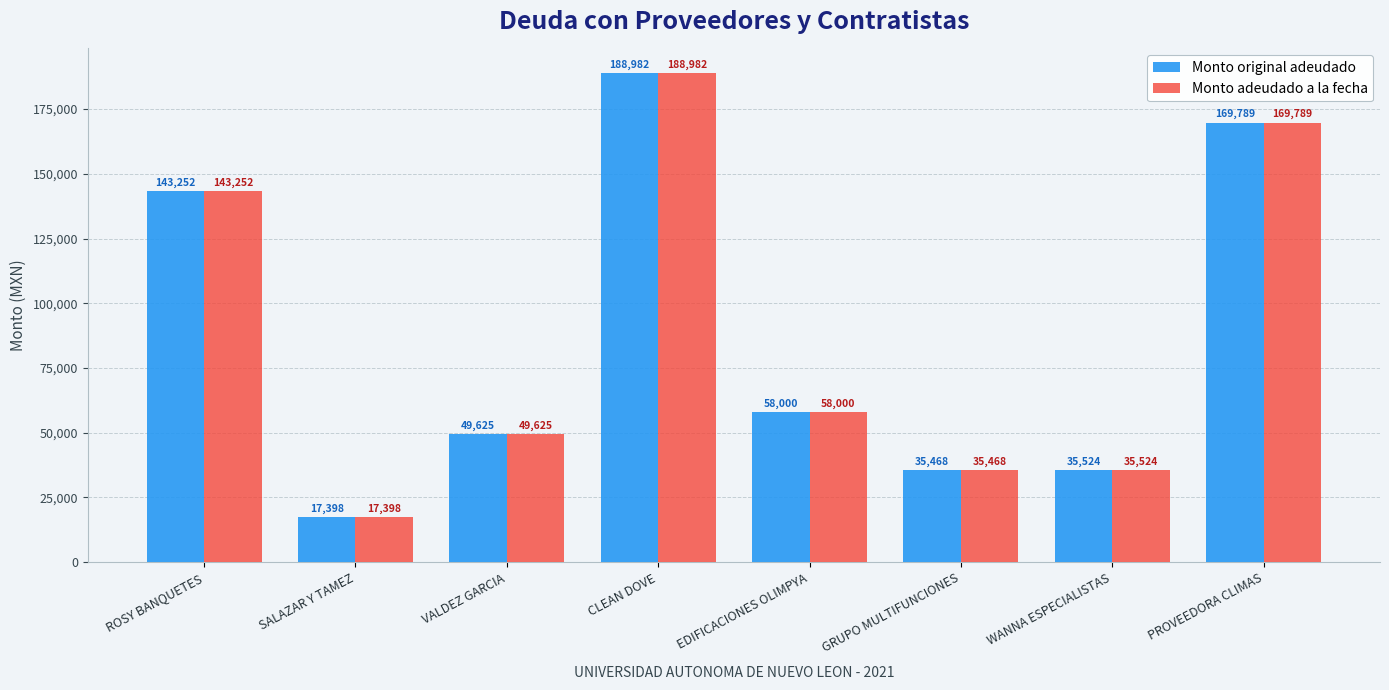

How many categories are shown in the chart?

8